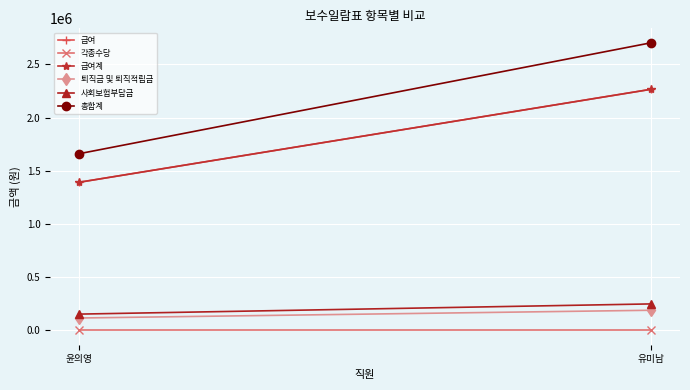

What is the average value of the 사회보험부담금 series?

200480